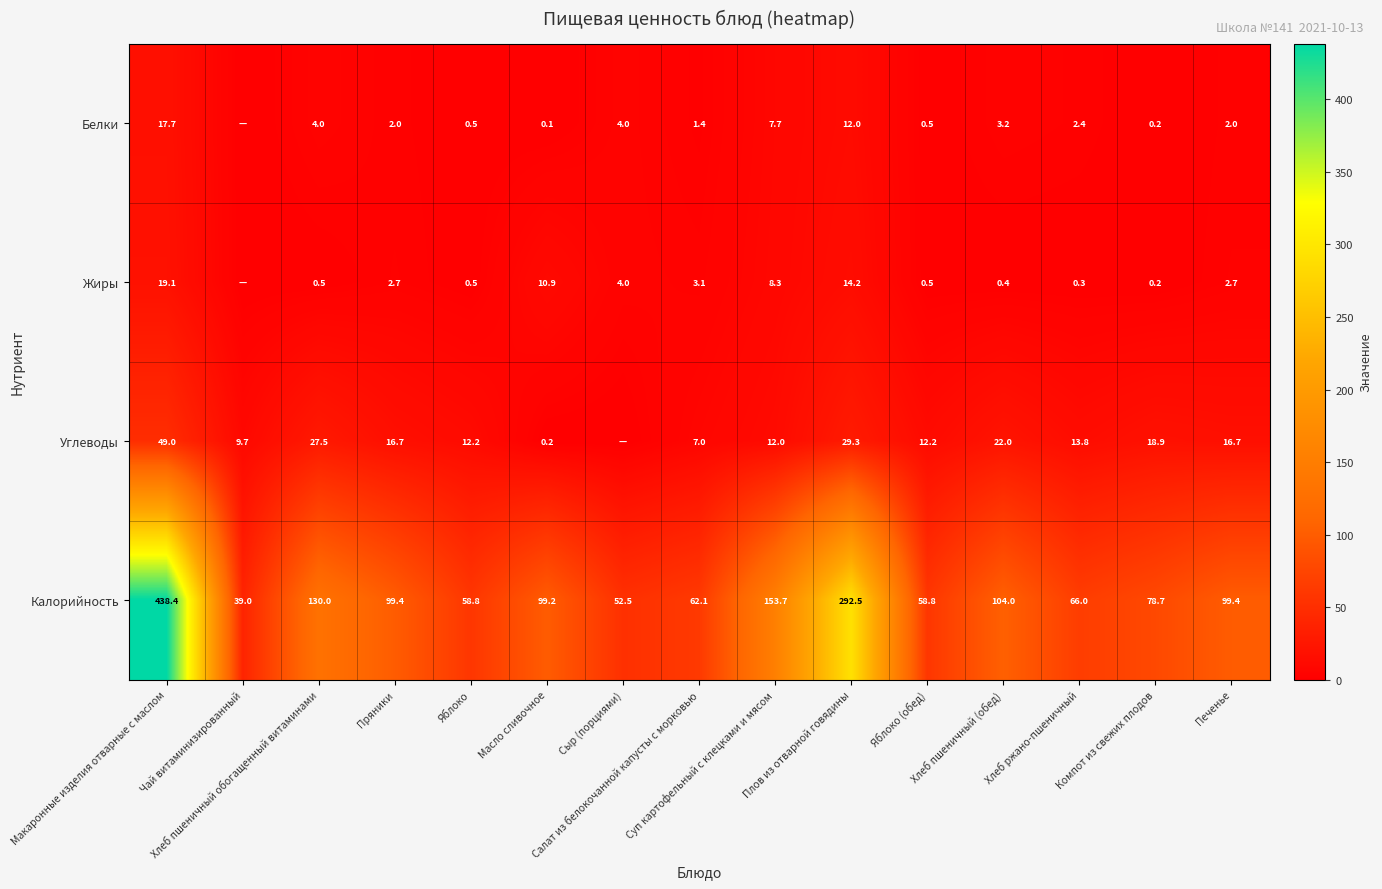

What is the average value of the Калорийность series?

122.2